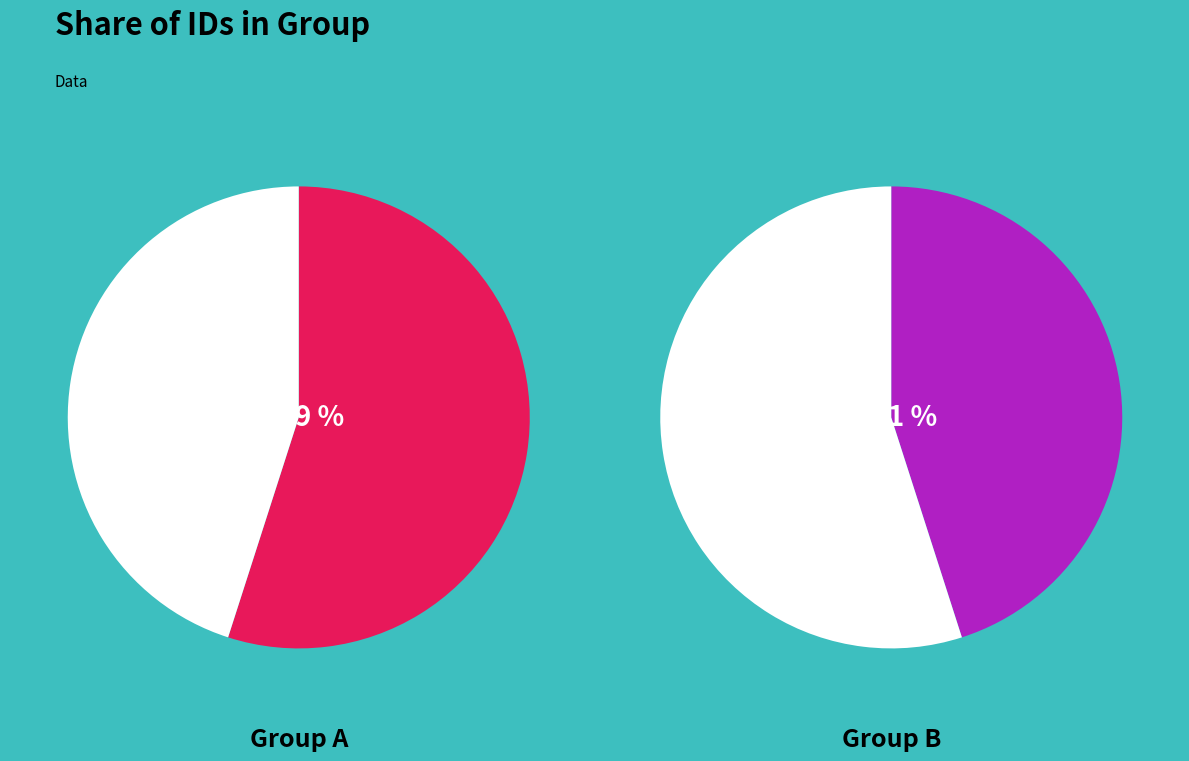

How many slices are in this pie chart?

4